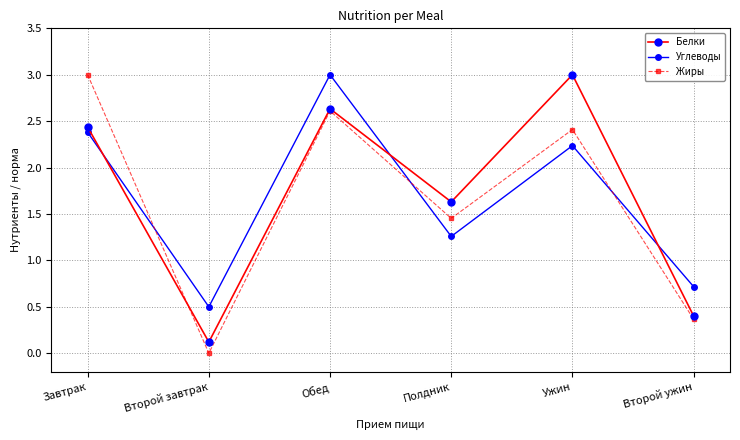

At which label does Углеводы reach its minimum?

Второй завтрак